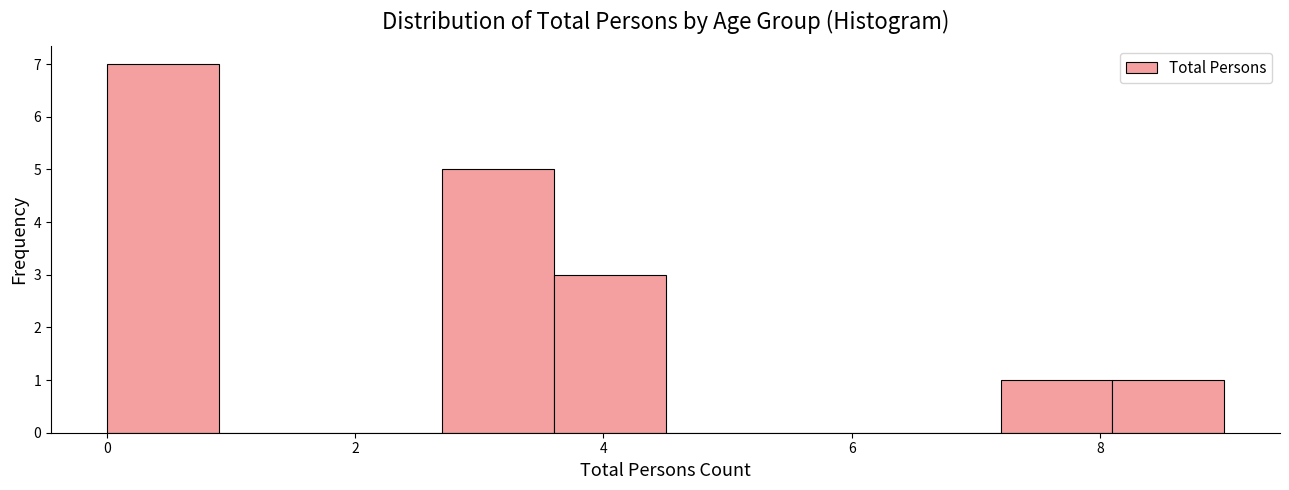

Reading left to right, transcribe this chart: for each bar, give the range it covers on the x-axis and its height. Neither the bar edges nor the heights are printed on the chart, so give them approximately, as read against the axes.

0.0 to 0.9: 7
0.9 to 1.8: 0
1.8 to 2.7: 0
2.7 to 3.6: 5
3.6 to 4.5: 3
4.5 to 5.4: 0
5.4 to 6.3: 0
6.3 to 7.2: 0
7.2 to 8.1: 1
8.1 to 9.0: 1